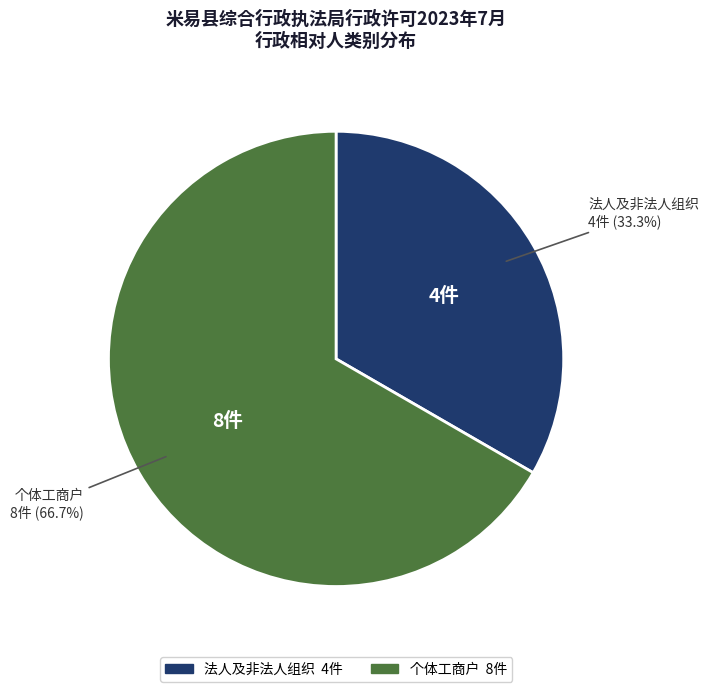

Rank the categories by value from highest to lowest.

个体工商户, 法人及非法人组织